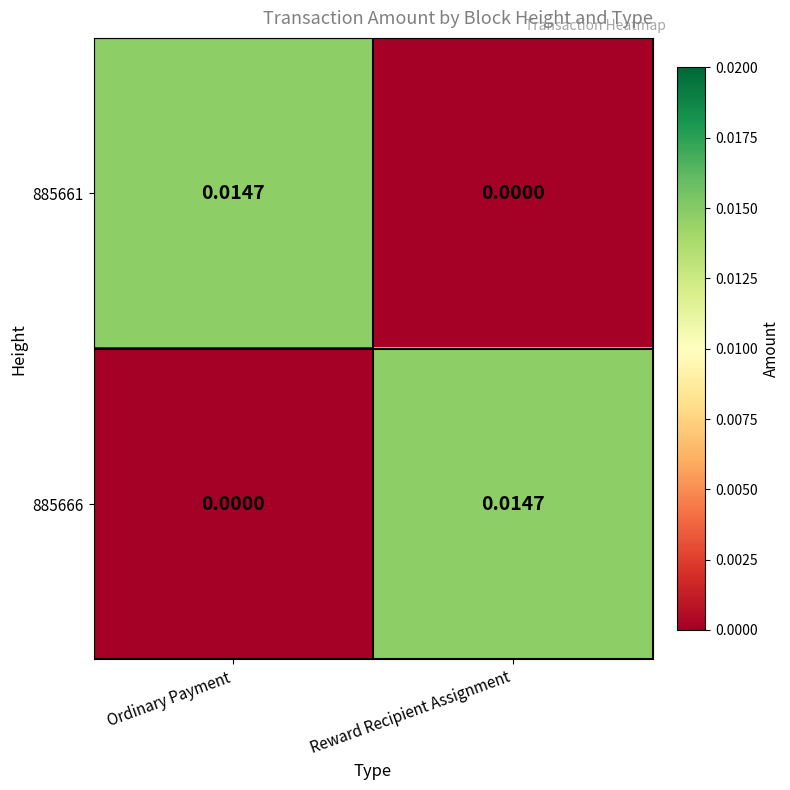

At how many categories does at least one series exceed 0?

2